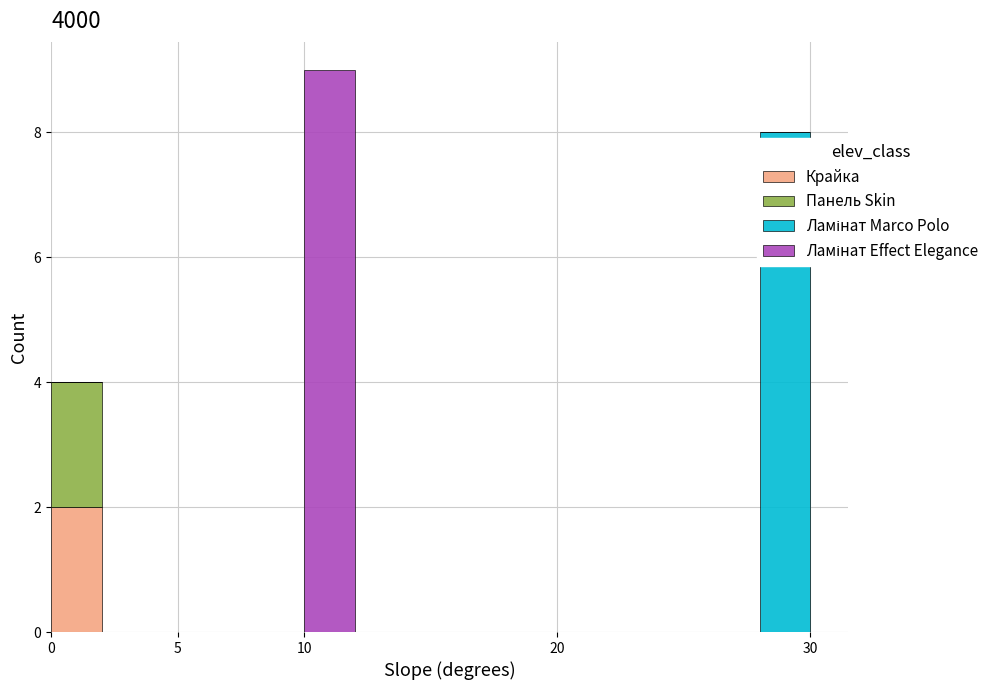

Reading left to right, list every stacked bar in this chart as the range it spans on the x-axis followed by its total height. The values are not printed on the chart, so give them approximately, as read against the axis.

0 to 2: 4
2 to 4: 0
4 to 6: 0
6 to 8: 0
8 to 10: 0
10 to 12: 9
12 to 14: 0
14 to 16: 0
16 to 18: 0
18 to 20: 0
20 to 22: 0
22 to 24: 0
24 to 26: 0
26 to 28: 0
28 to 30: 8